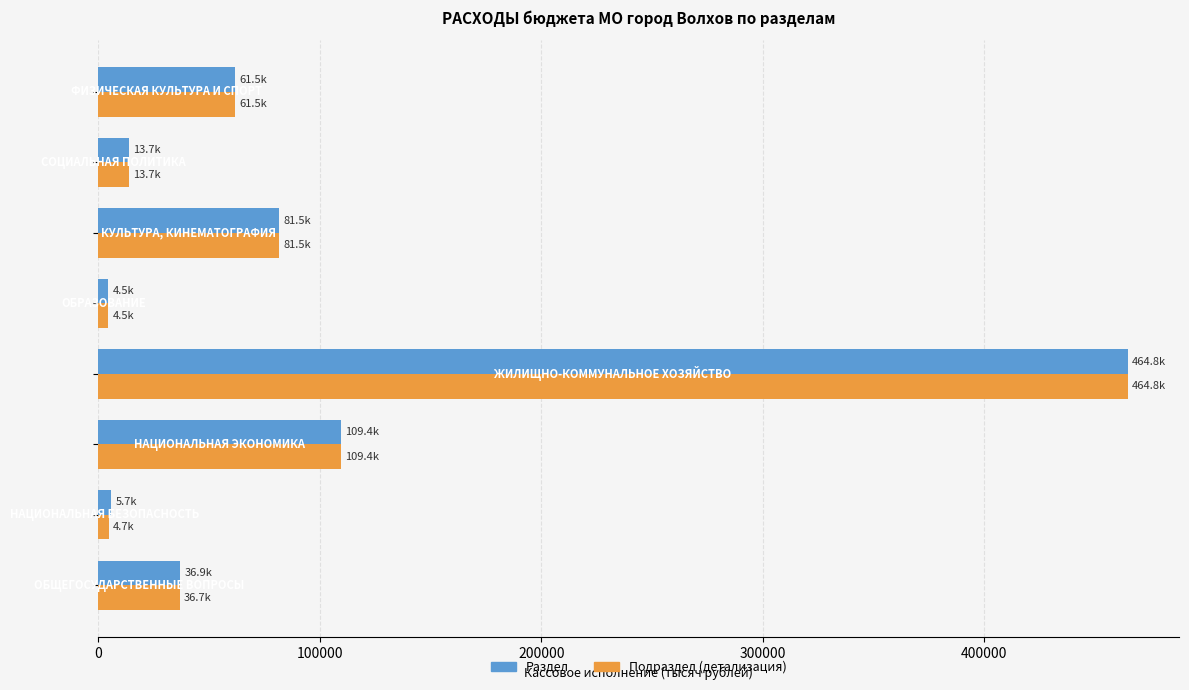

What is the difference between the second highest and minimum values in the Подраздел (детализация) series?

104959.1